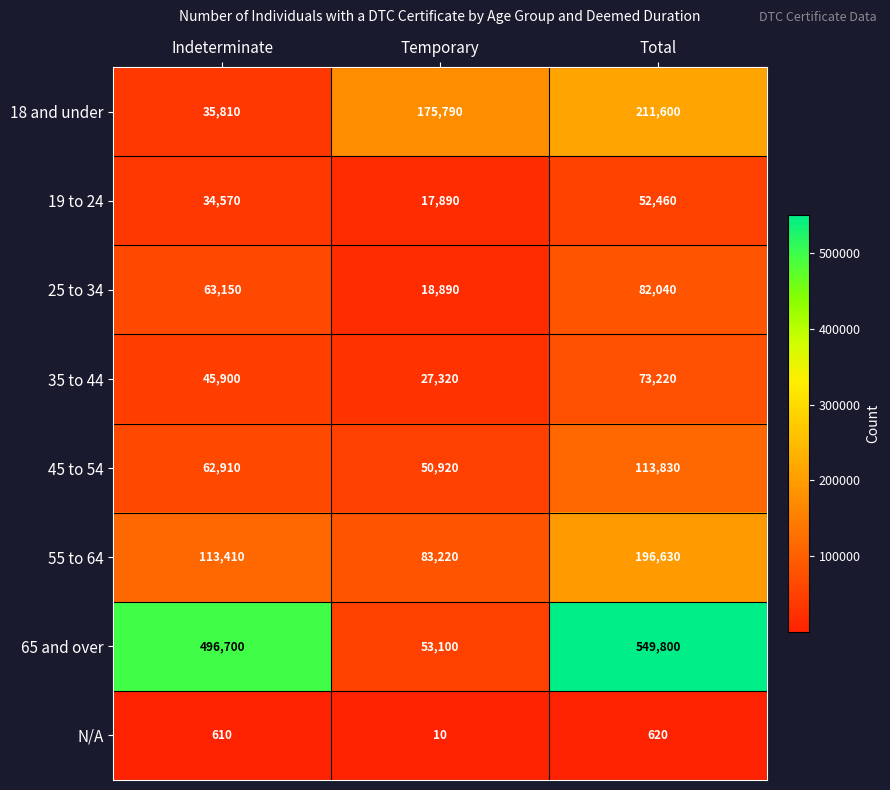

Read the 18 and under value at Total, to the nearest 100.

211600